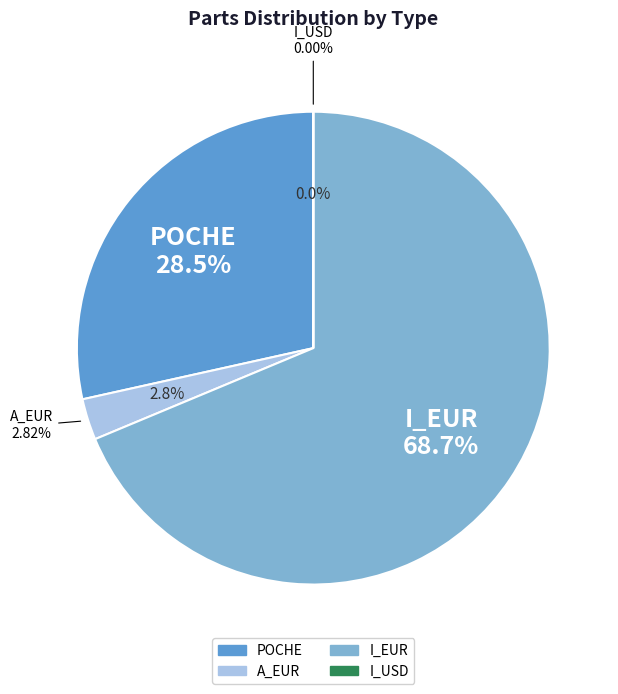

Rank the categories by value from highest to lowest.

I_EUR, POCHE, A_EUR, I_USD